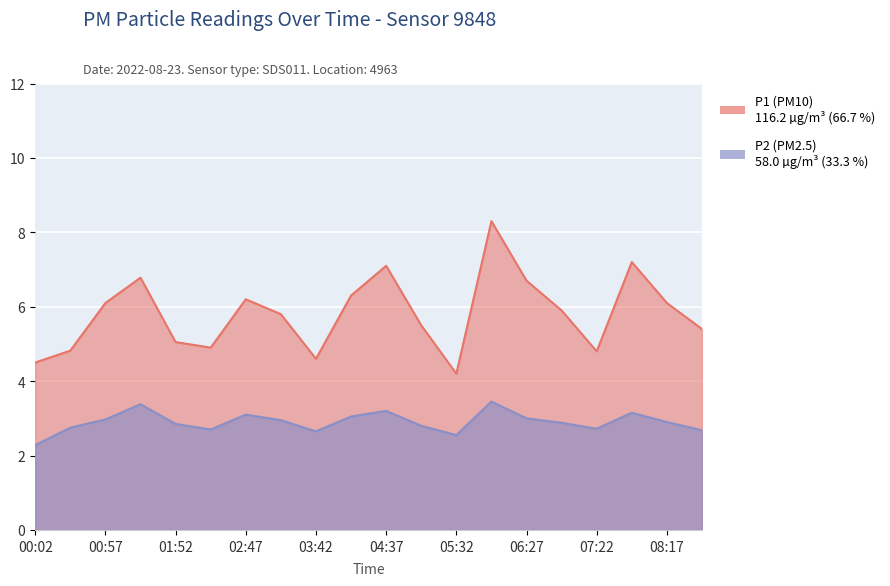

At which category does P2 reach its first local valley?

02:20